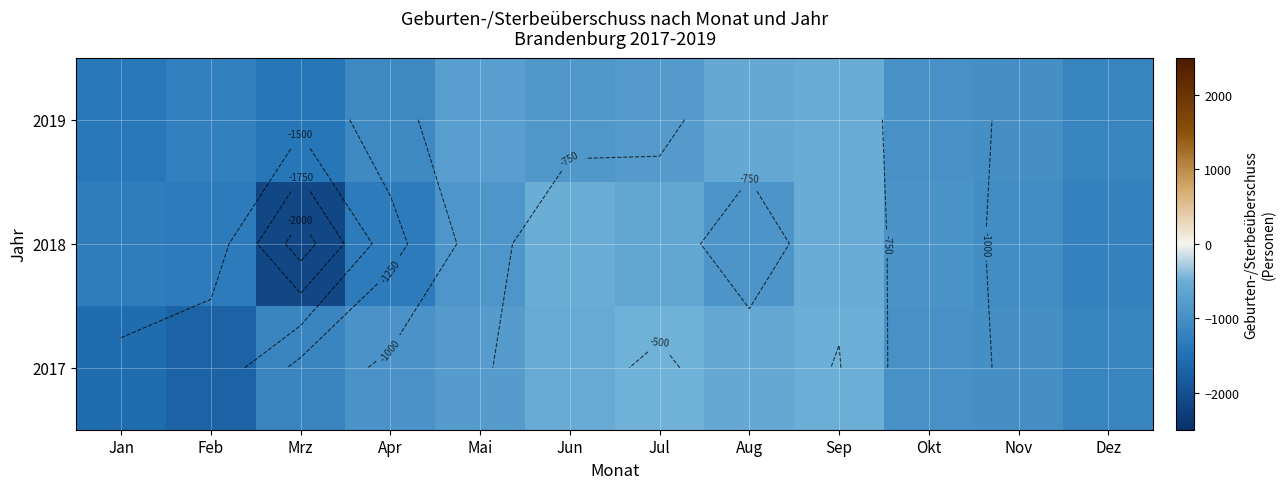

How many data points does each series have?

12